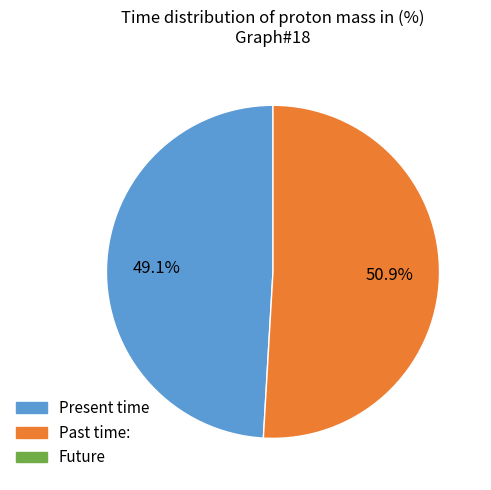

Is there any slice that represents more than half of the pie?

Yes